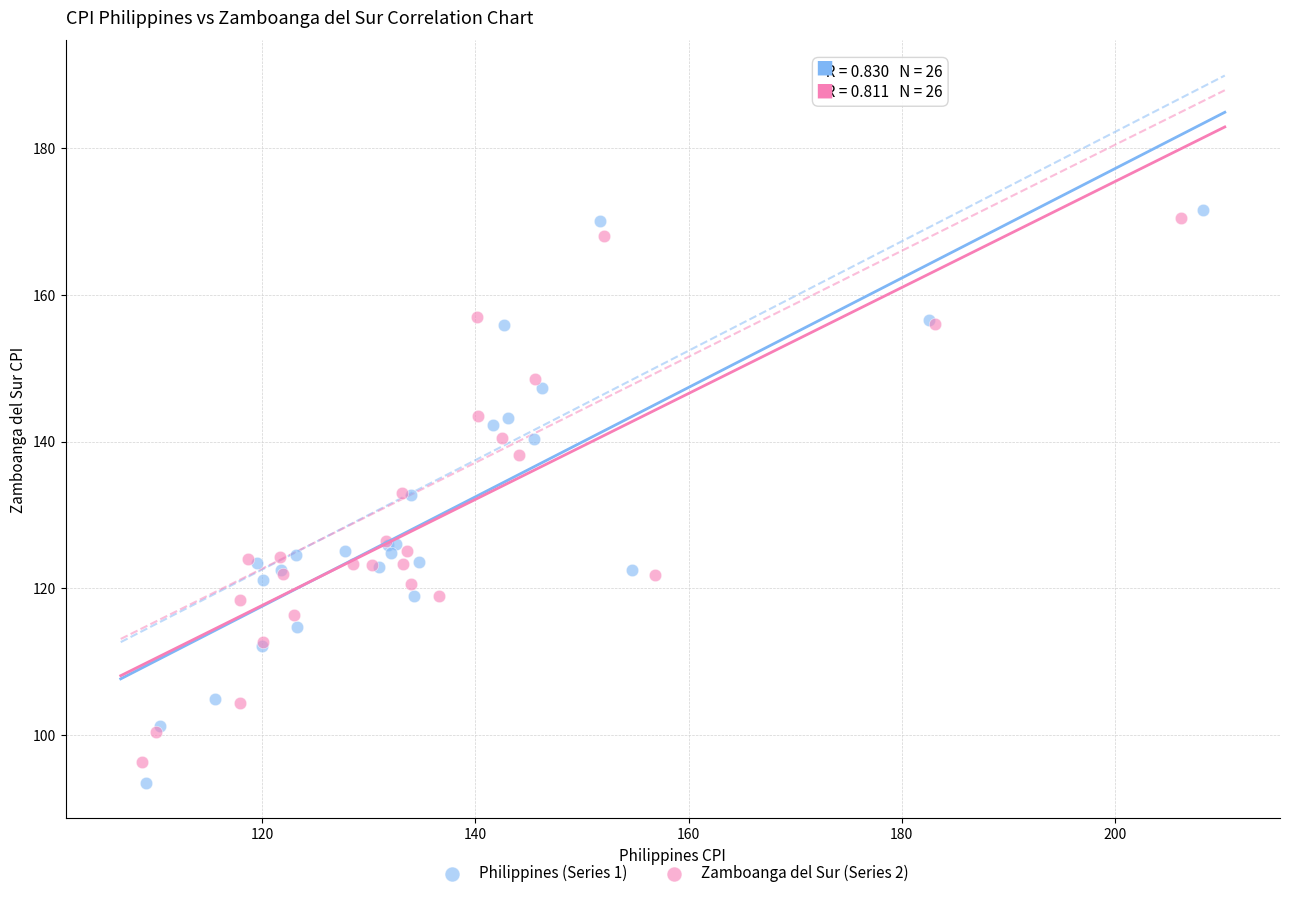

Which series has the largest Y range (max minus min)?

Philippines (Series 1)